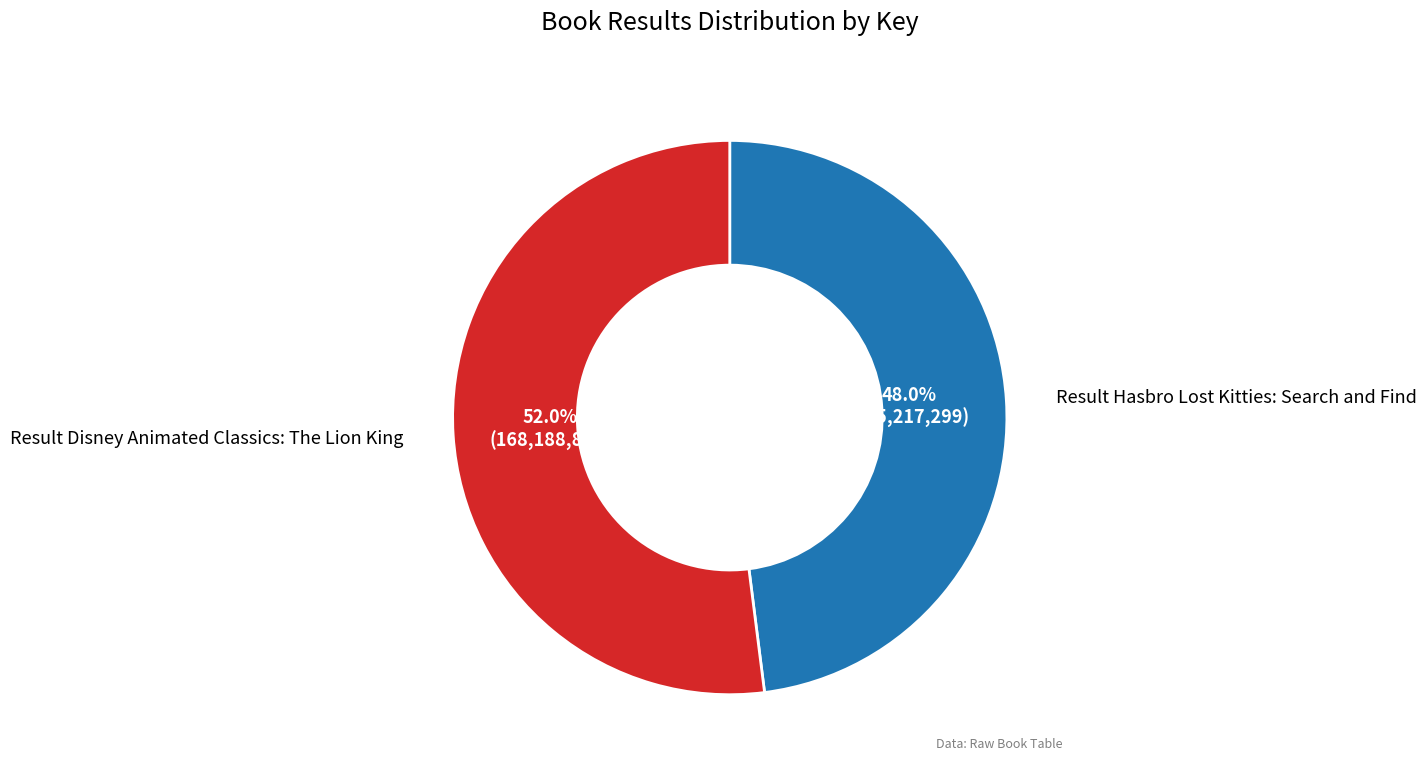

Is there any slice that represents more than half of the pie?

Yes